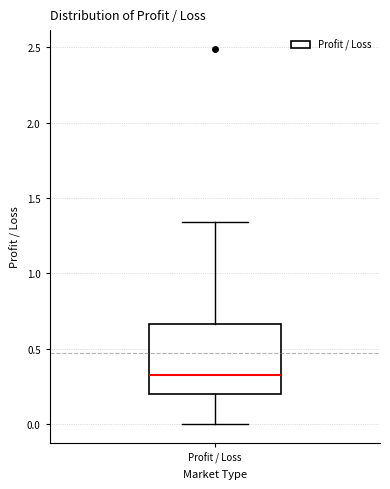

Transcribe this box plot: give where the median line is, the range the box spans, and where the two whiskers end, as read against the y-axis. The values are not printed on the chart, so give them approximately, as read against the axis.

median 0.35, box 0.20 to 0.65, whiskers 0.00 to 1.35